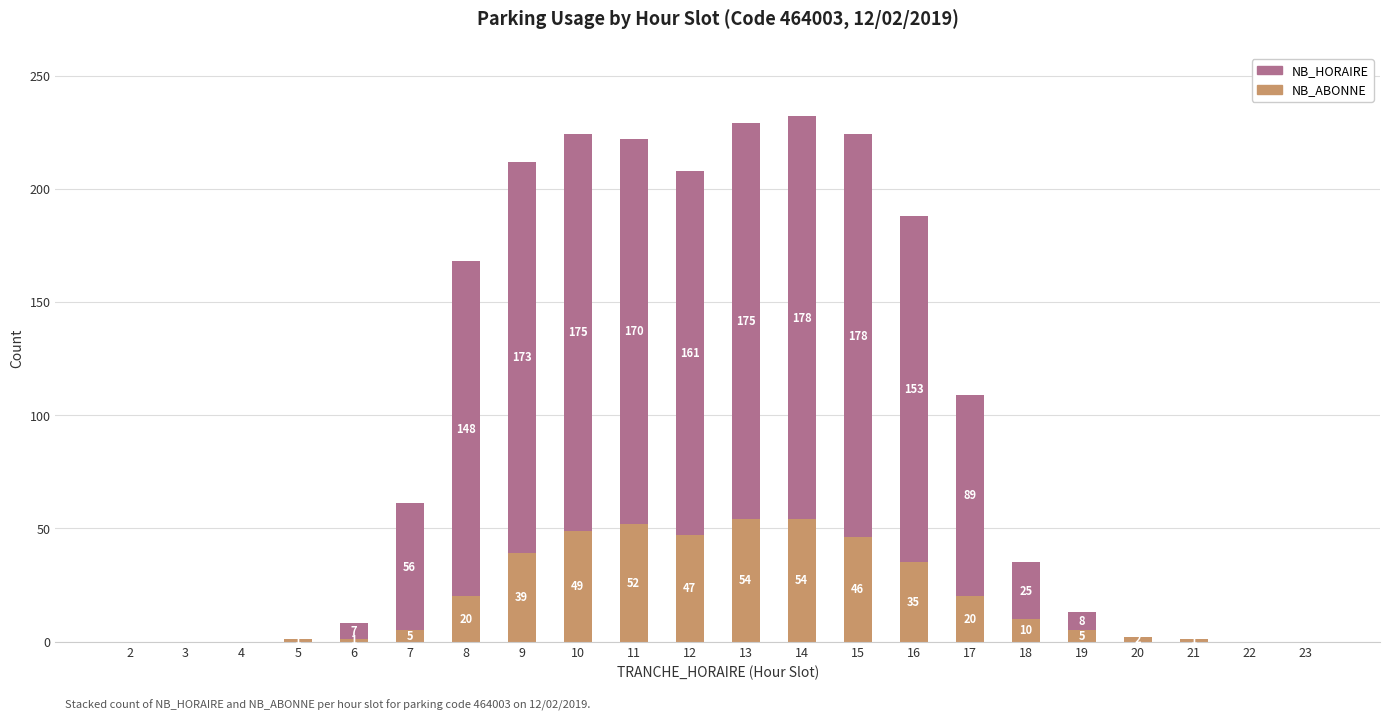

What is the sum of the NB_HORAIRE values at 20 and 21?

3